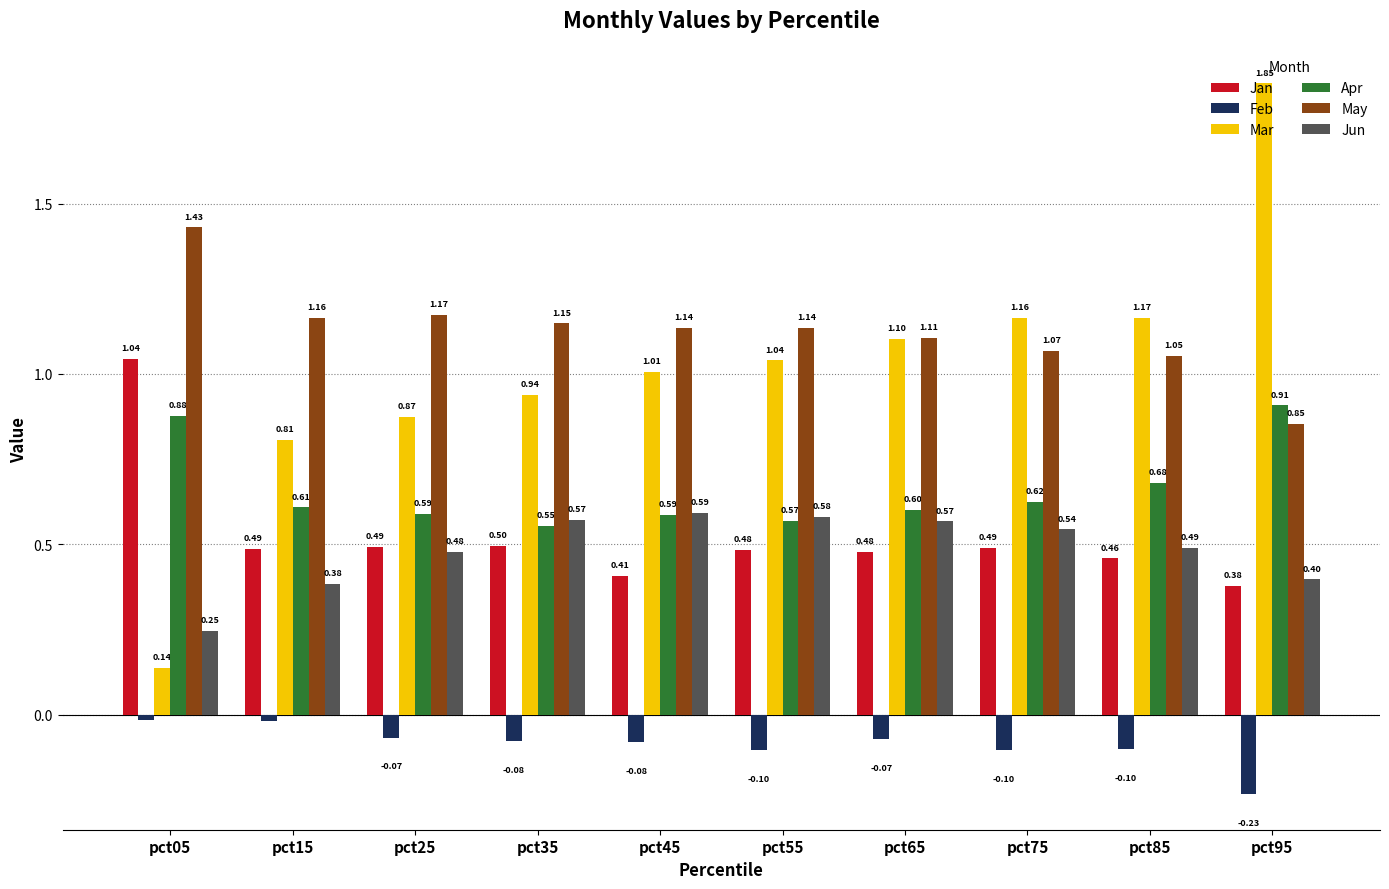

Which series changed the most between pct55 and pct85?

Mar